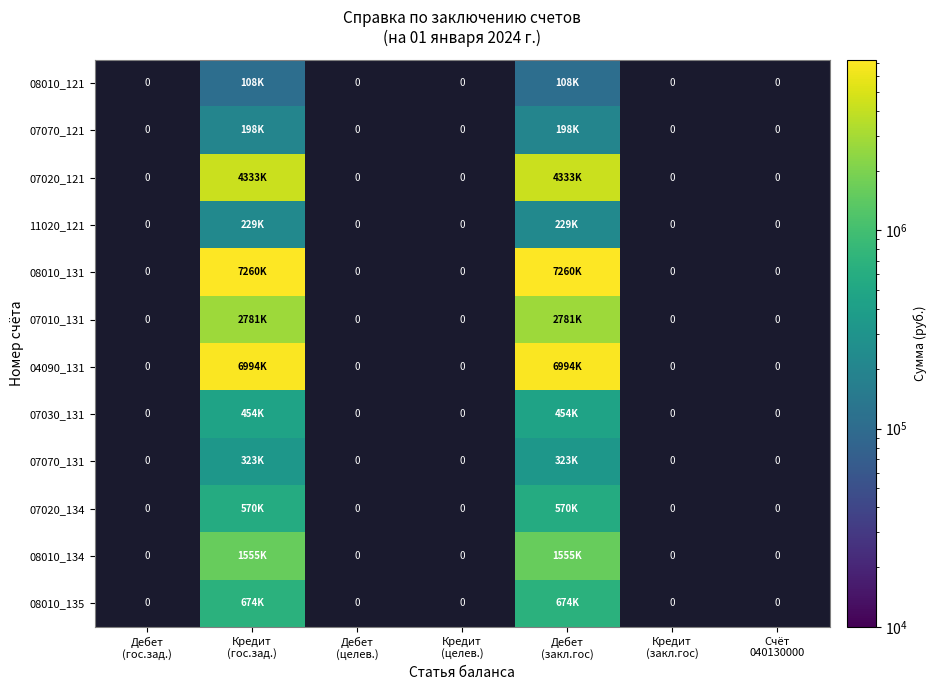

True or false: 07030_131 has a value of 453719.5 at Дебет (закл.гос).

True